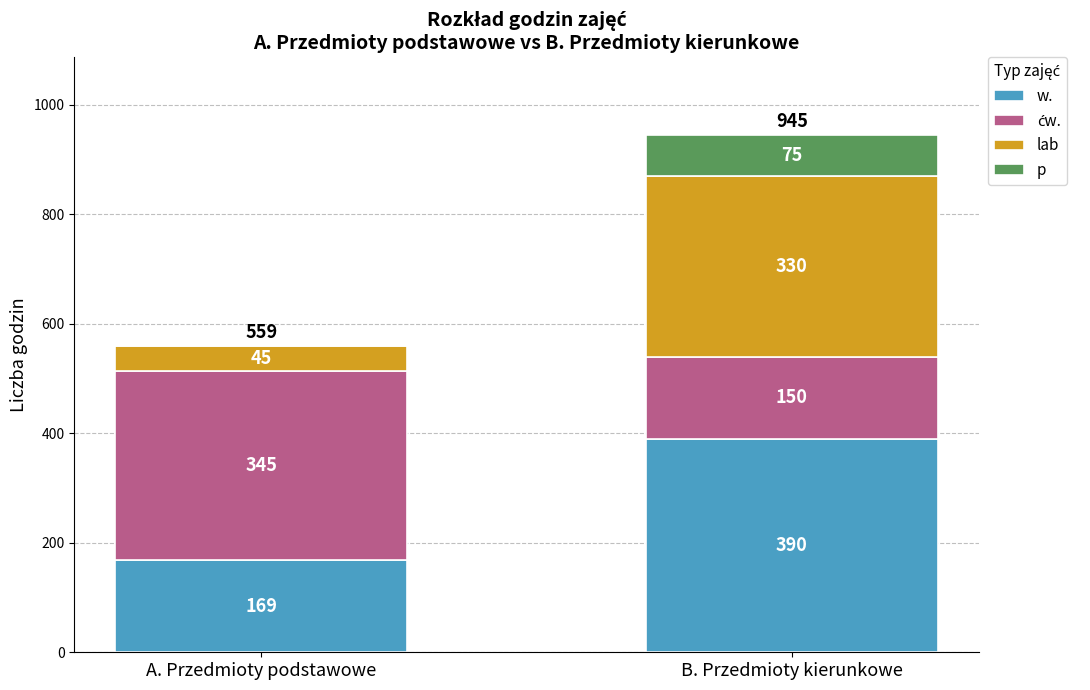

Read the w. value at B. Przedmioty kierunkowe, to the nearest 50.

400